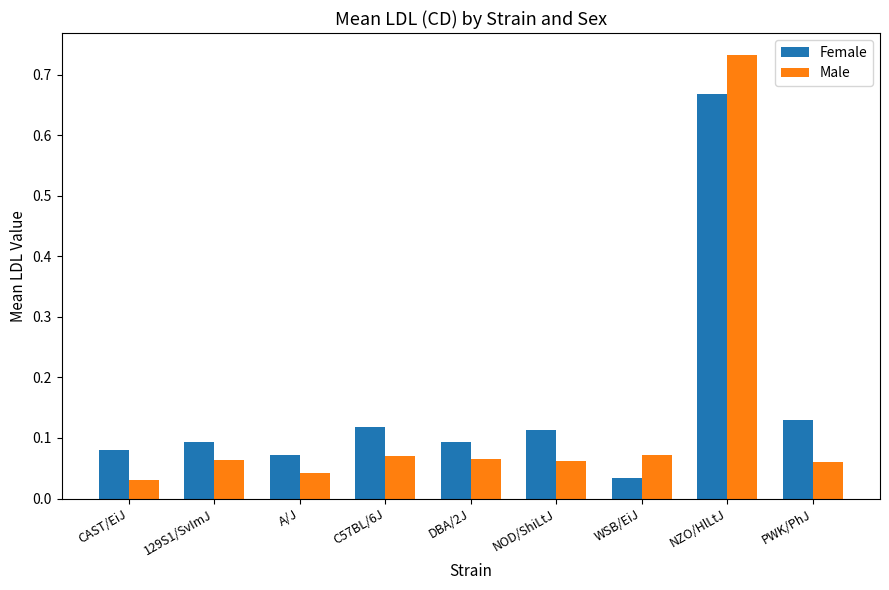

Between C57BL/6J and NOD/ShiLtJ, which series saw the biggest shift?

Male